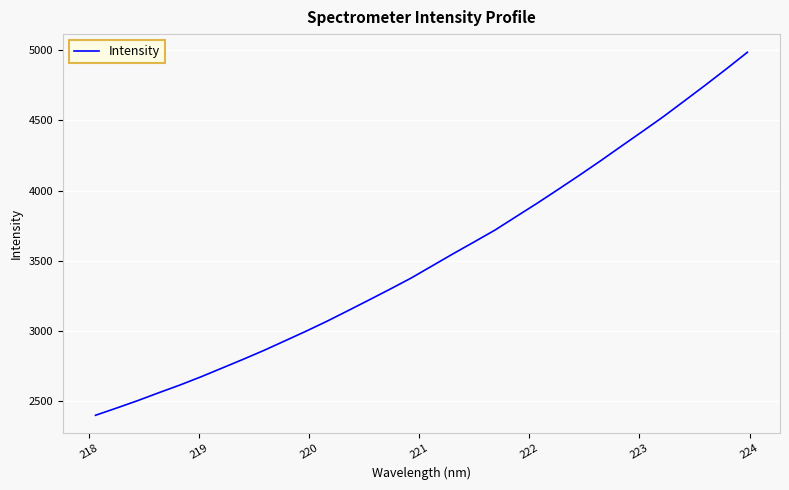

What is the difference between the maximum and minimum values?

2583.7